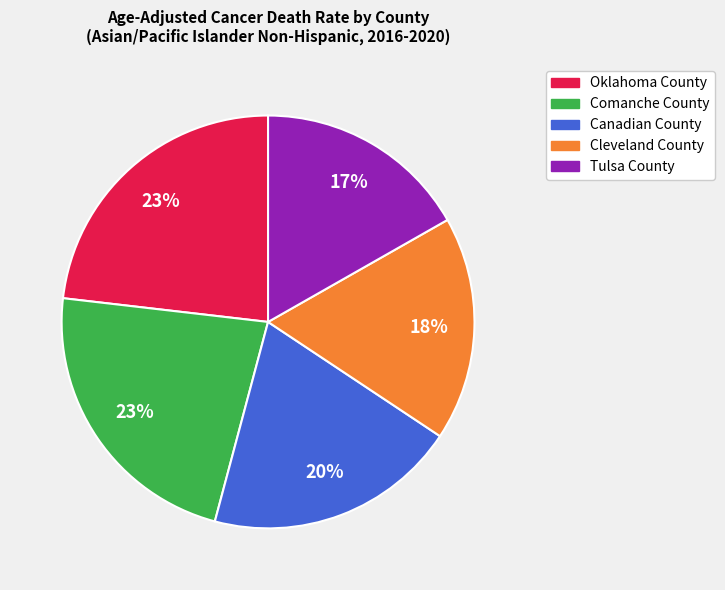

To the nearest percent, what is the difference between the Oklahoma County and Canadian County slice percentages?

3%